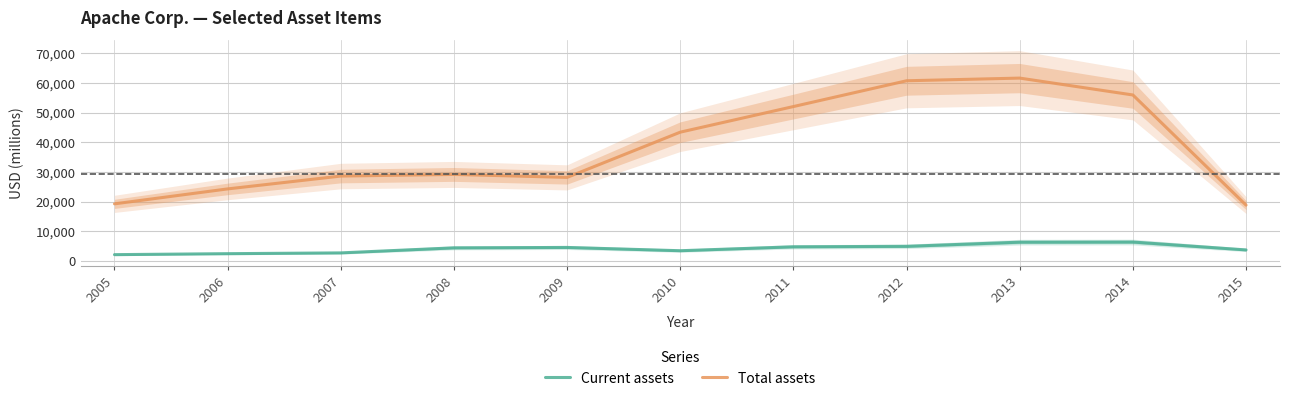

True or false: Current assets and Total assets cross at least once.

False